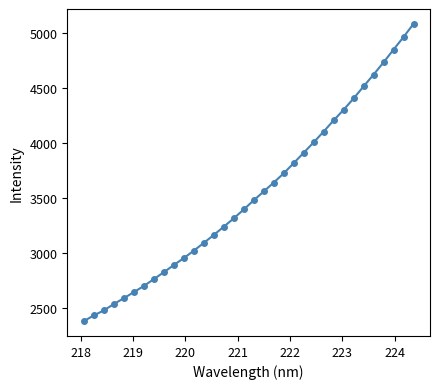

What is the value of the 25th point from the left?

4102.1